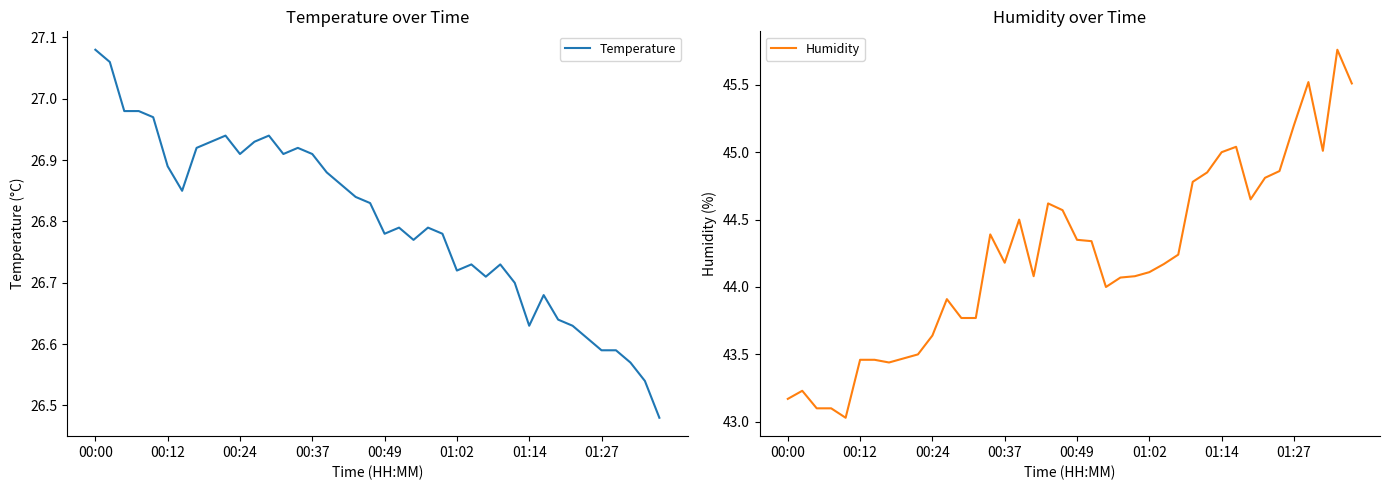

Is it true that Humidity equals 65.9 at 00:12?

False